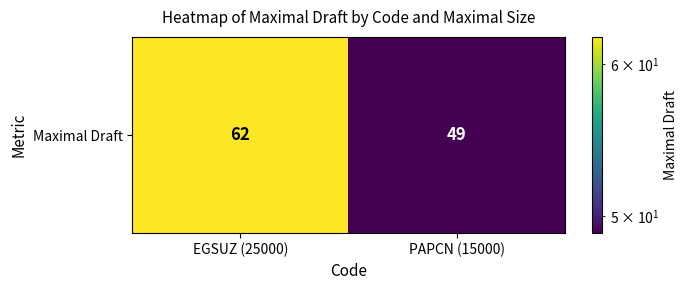

Reading right to left, transcribe all the data shown in this chart.

PAPCN (15000)=49	EGSUZ (25000)=62